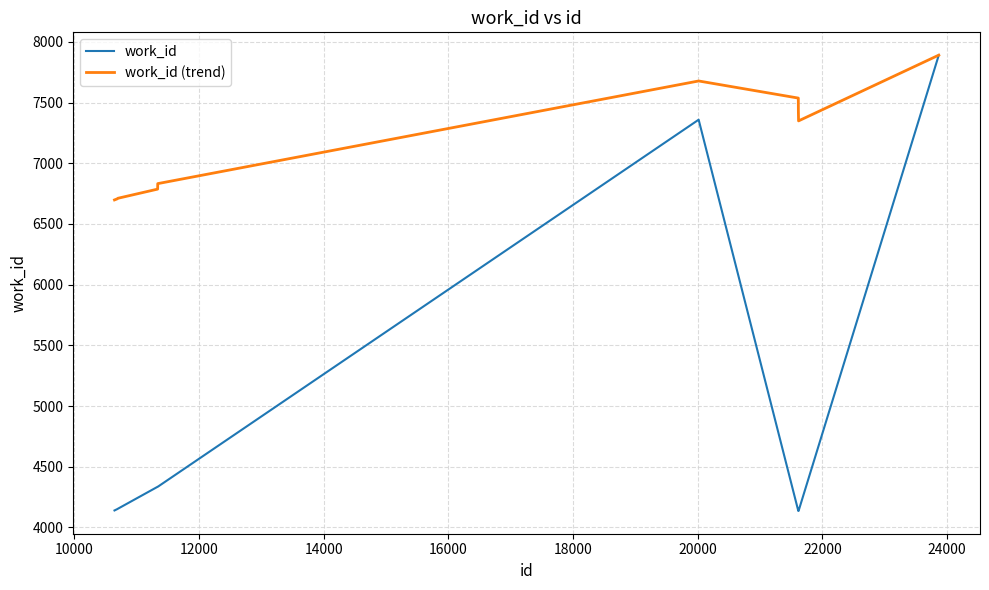

Which series has the largest range (max minus min)?

work_id